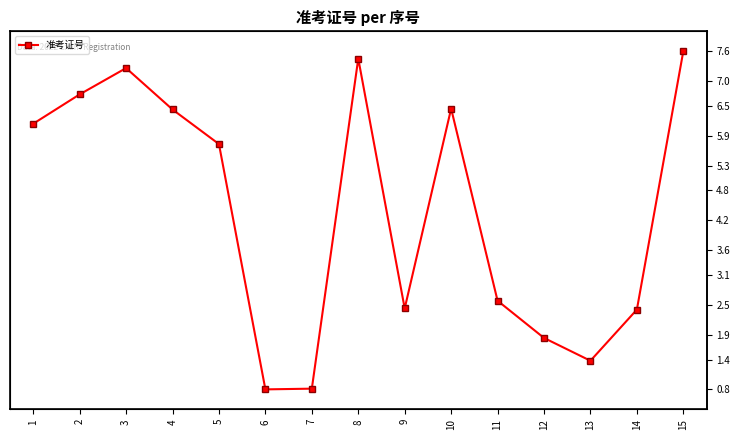

True or false: the data shows 1.8 at 12.

True